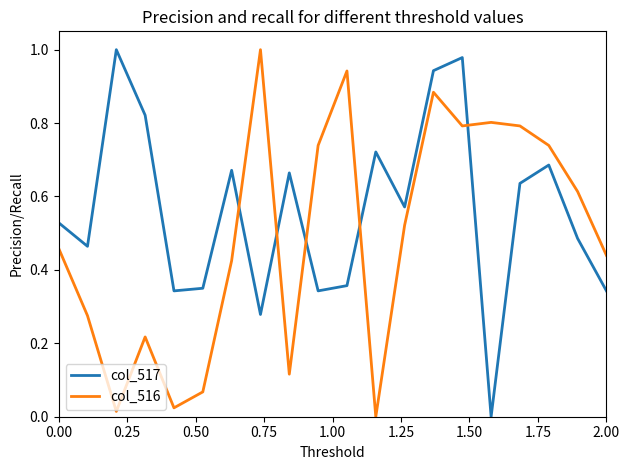

Rank the series by their average value, from highest to lowest.

col_517, col_516